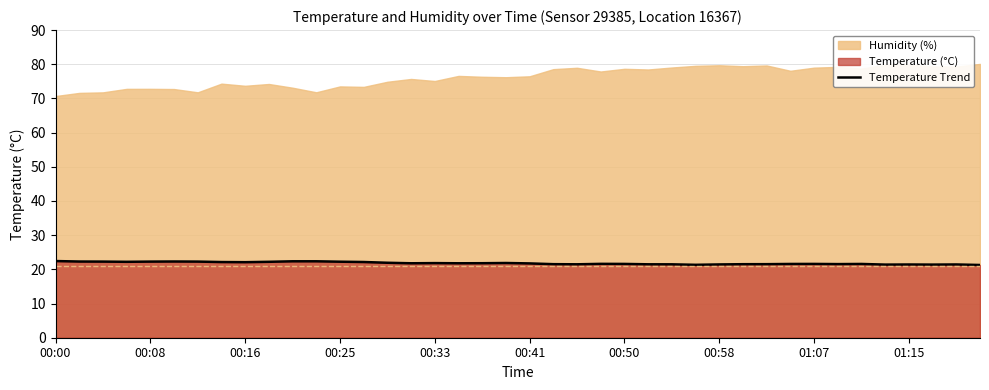

What is the highest value of the Temperature Trend series?

22.4